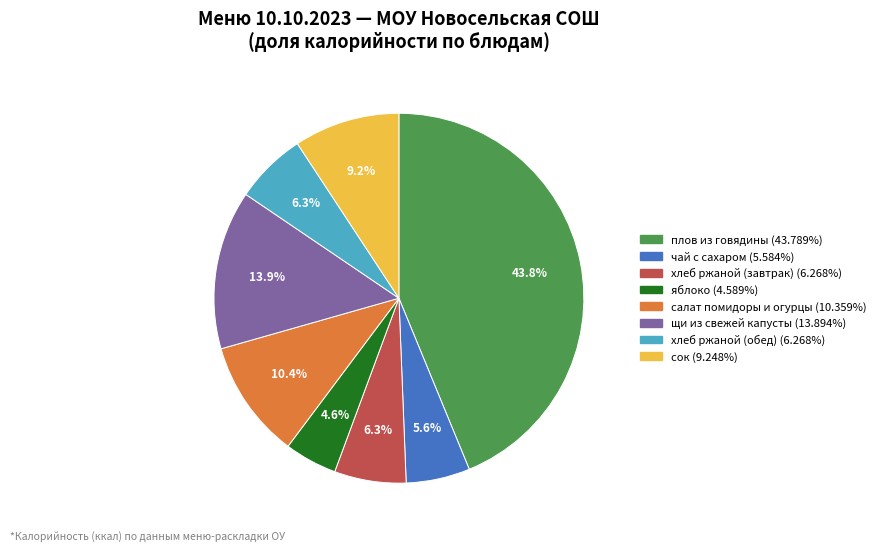

To the nearest percent, what is the difference between the largest and smallest slice percentages?

39%